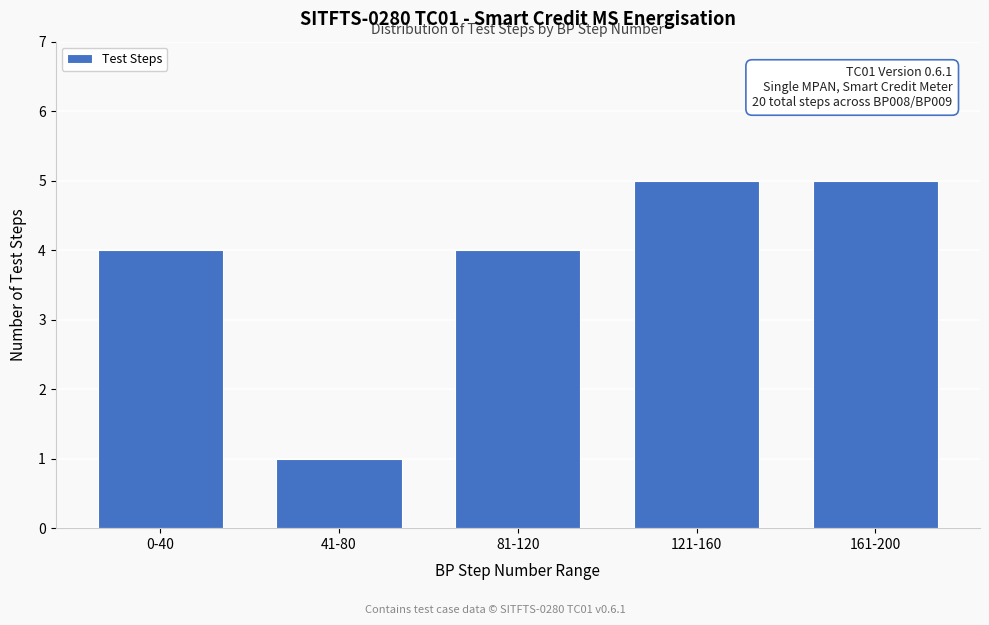

Reading right to left, transcribe all the data shown in this chart.

5	5	4	1	4